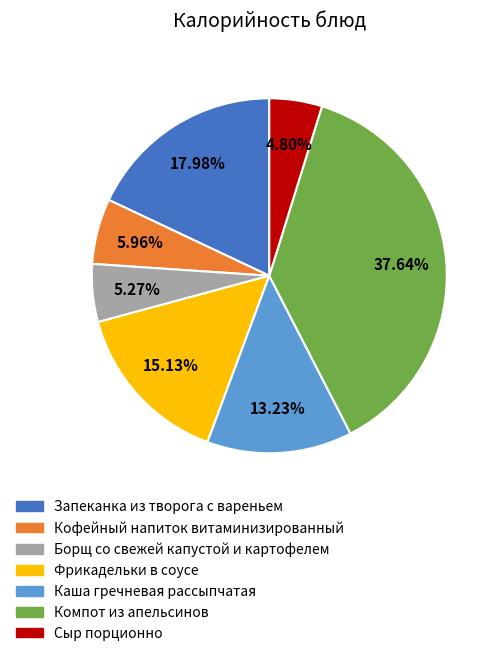

To the nearest percent, what is the difference between the Фрикадельки в соусе and Компот из апельсинов slice percentages?

23%